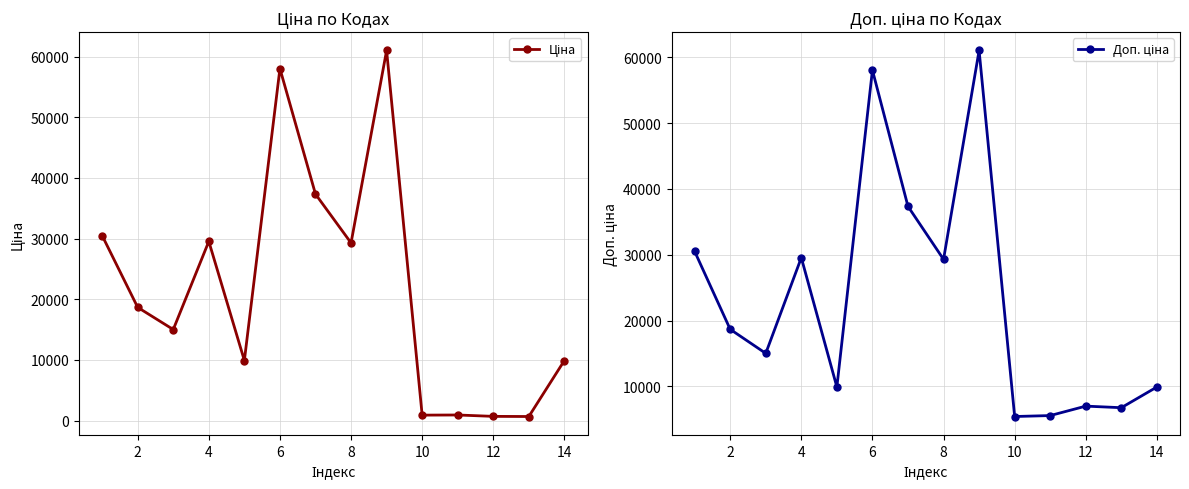

What is the total value across all series at 10?

116074.1